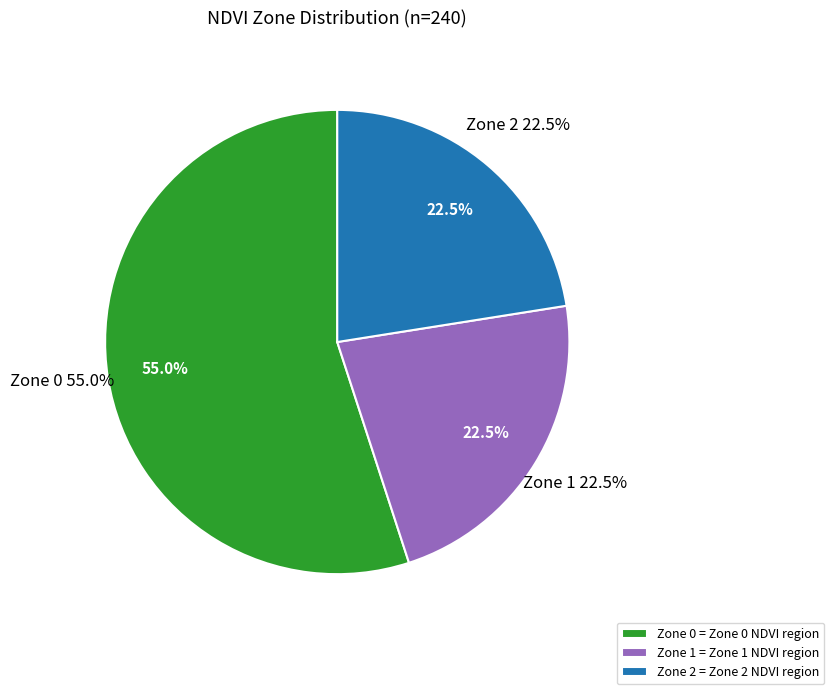

Which slice represents more than half of the pie?

Zone 0